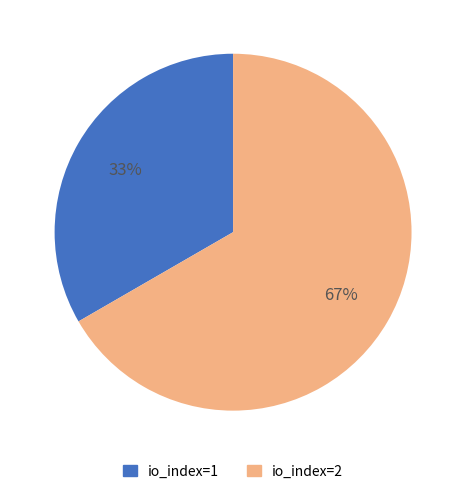

What is the ratio of the value at io_index=2 to the value at io_index=1?

2.0